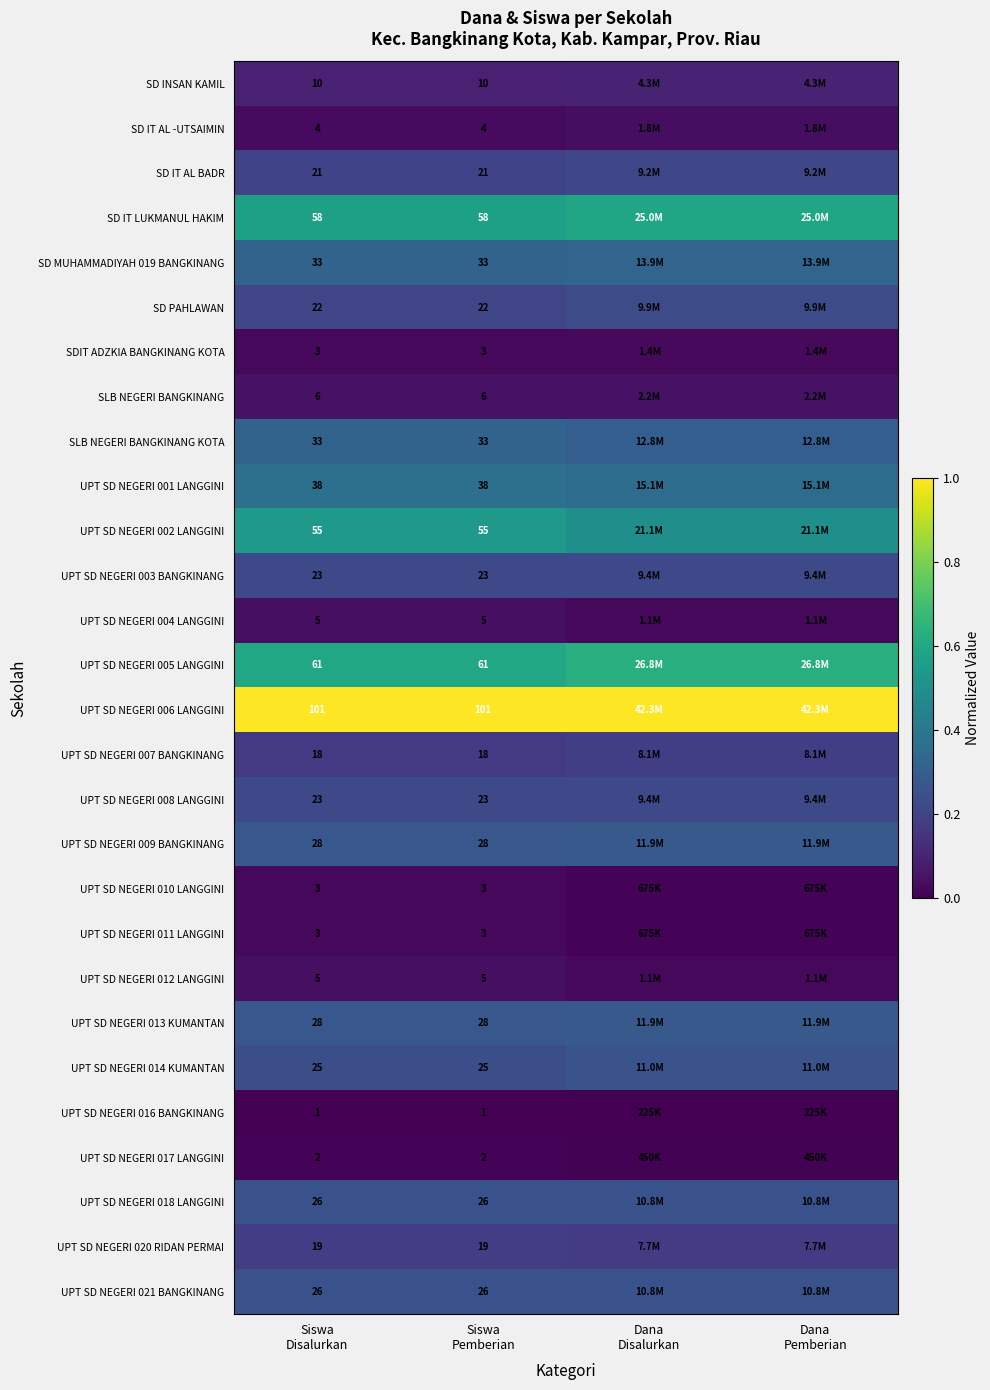

What is the total value across all series at Siswa
Disalurkan?

680.0